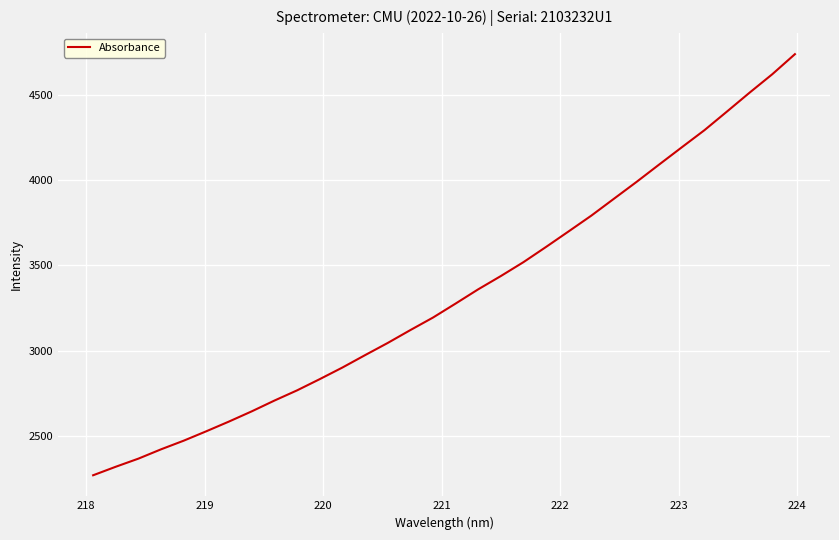

What is the minimum value shown in the chart?

2269.0